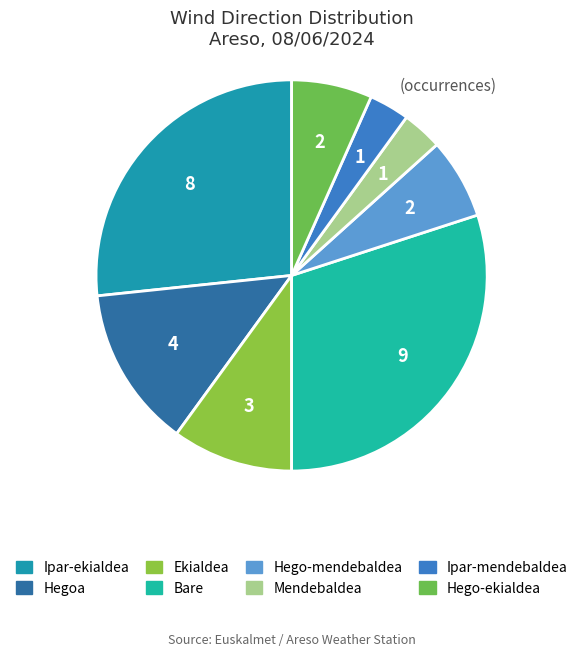

Between Hego-ekialdea and Ipar-ekialdea, which is larger?

Ipar-ekialdea